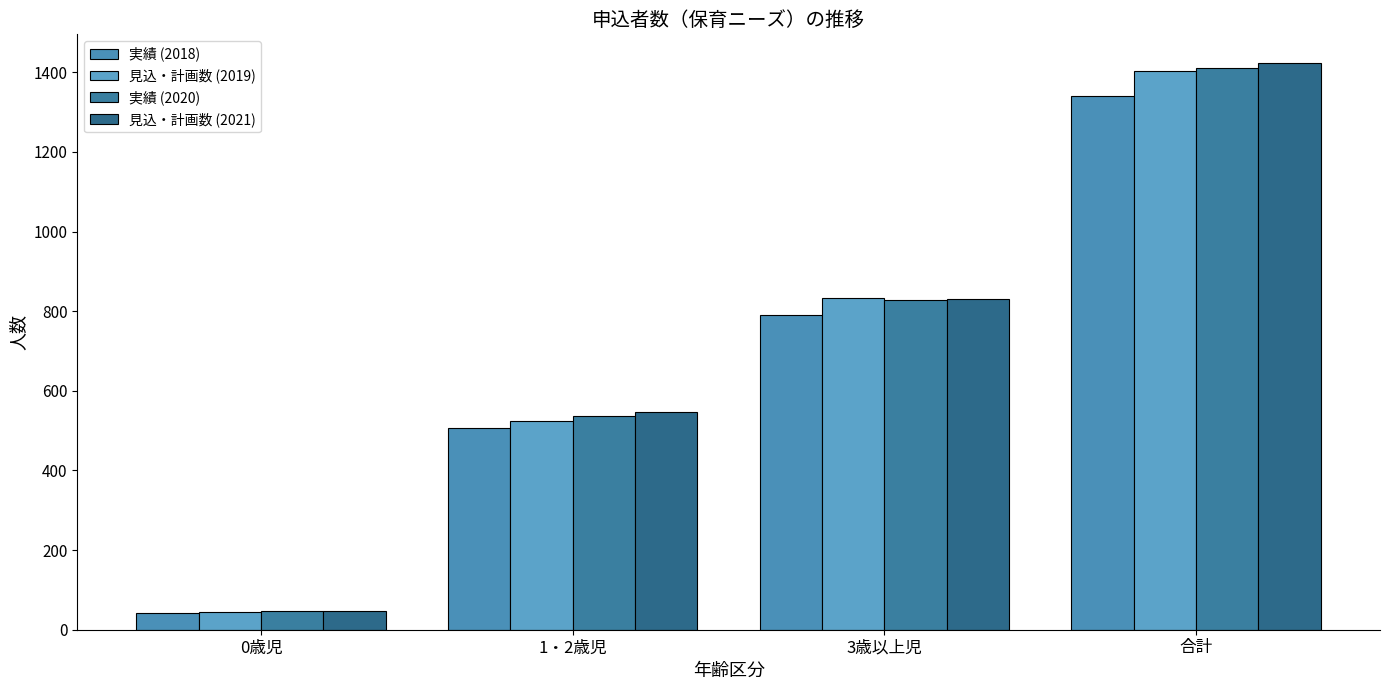

At which label does 実績 (2018) first exceed 790?

合計